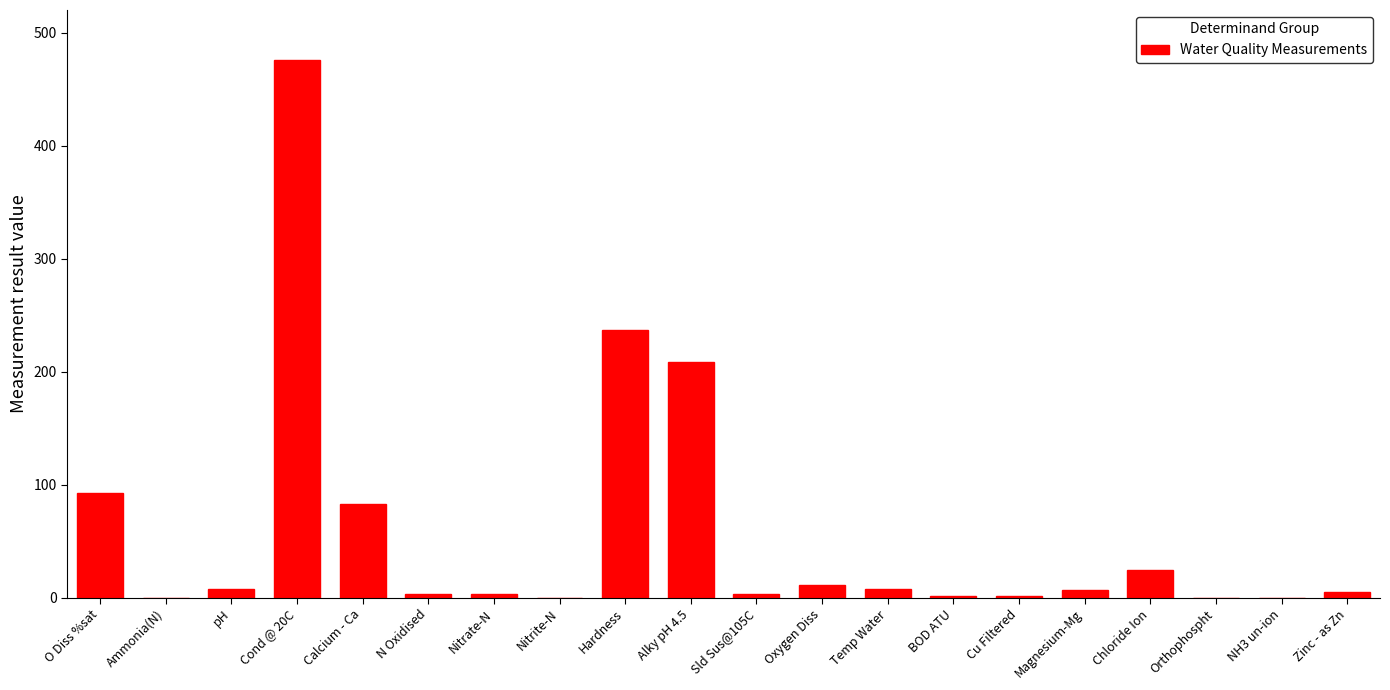

What is the greatest value displayed?

476.0